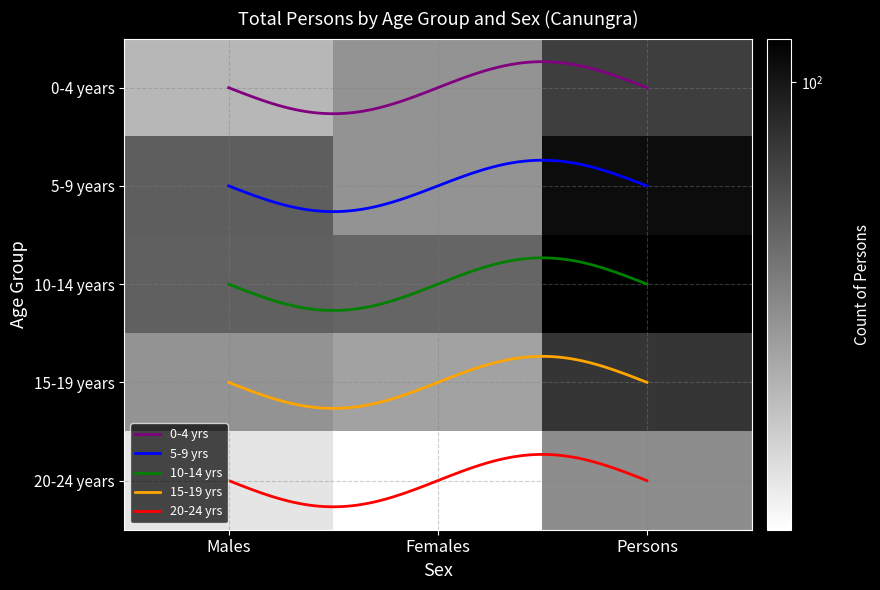

Count the 20-24 years values in the range 20 to 44.

3